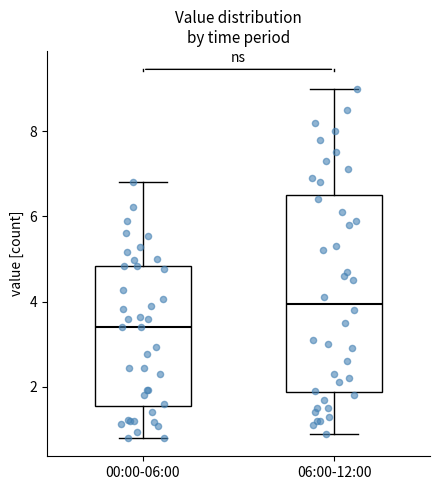

Where is the lower edge of the box for 06:00-12:00 on the y-axis? The values are not printed on the chart, so give them approximately, as read against the axis.

1.8